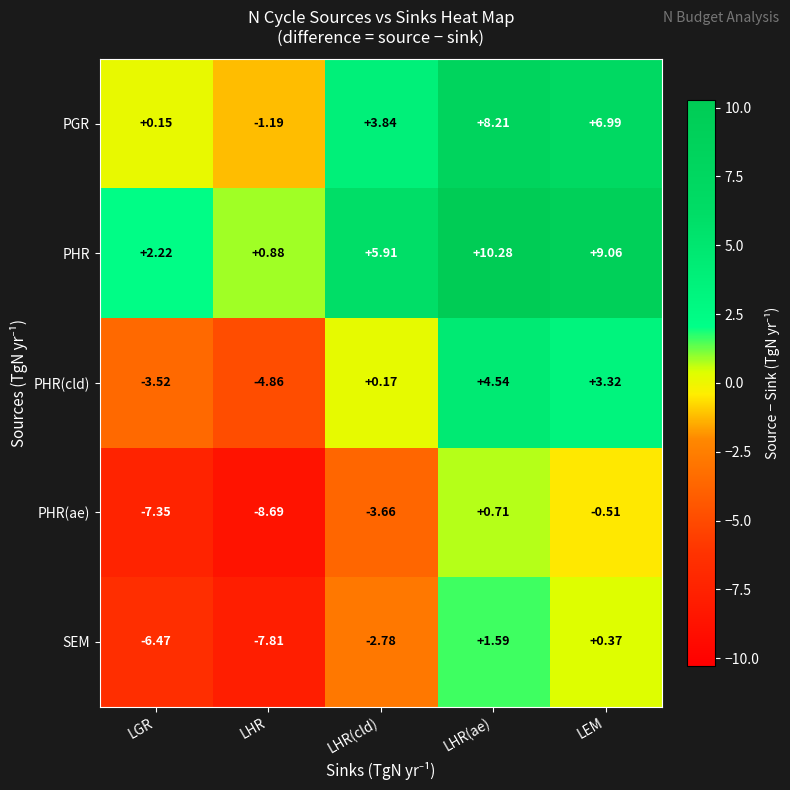

Rank the series by their maximum value, from lowest to highest.

PHR(ae), SEM, PHR(cld), PGR, PHR